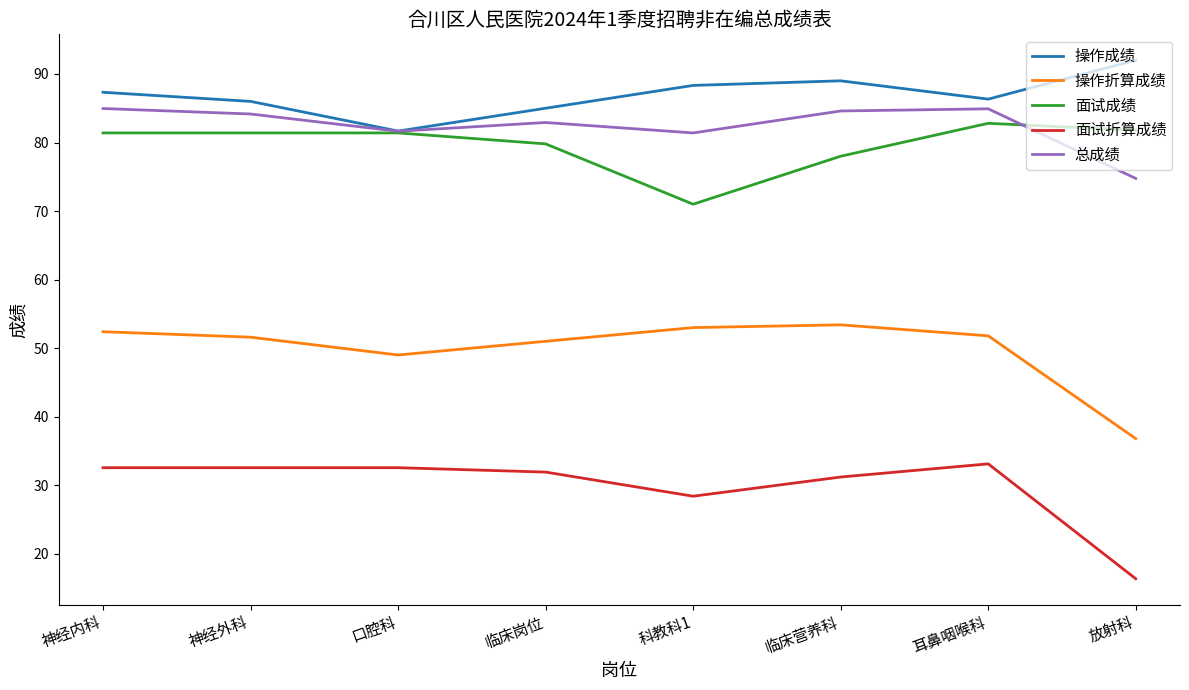

What position from the right is 临床岗位?

5